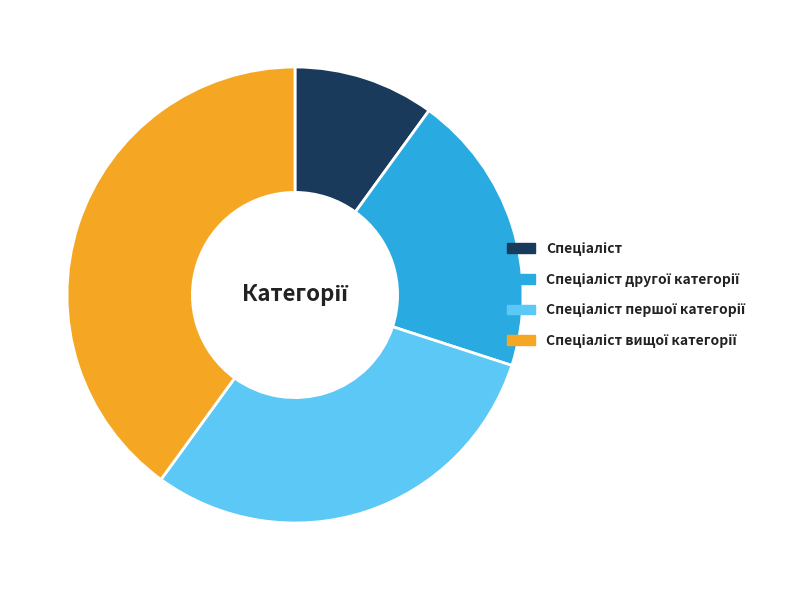

Does any single category account for the majority?

No